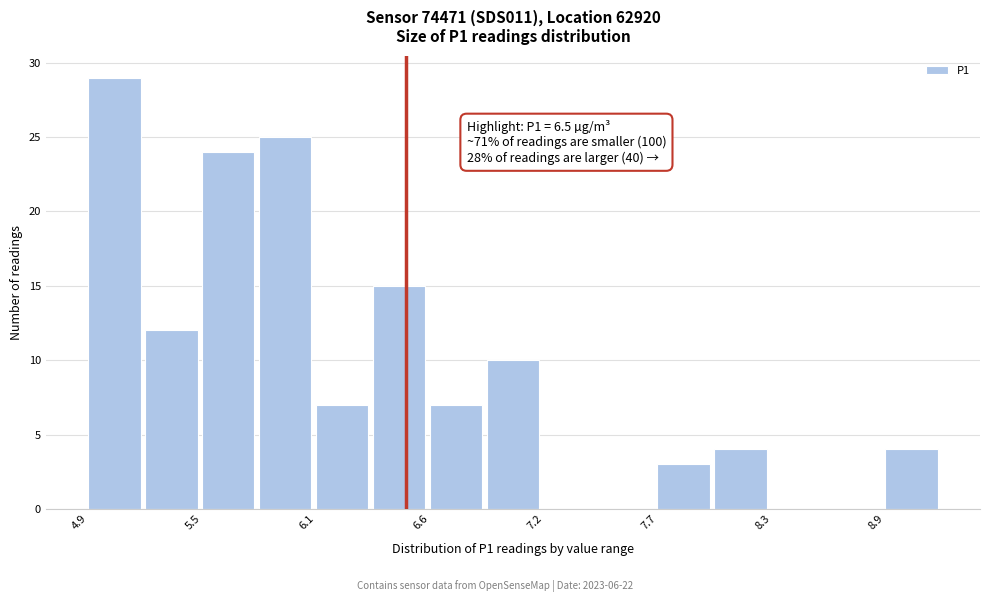

Read against the x-axis, roughly where is the centre of the tallest bar?

5.1